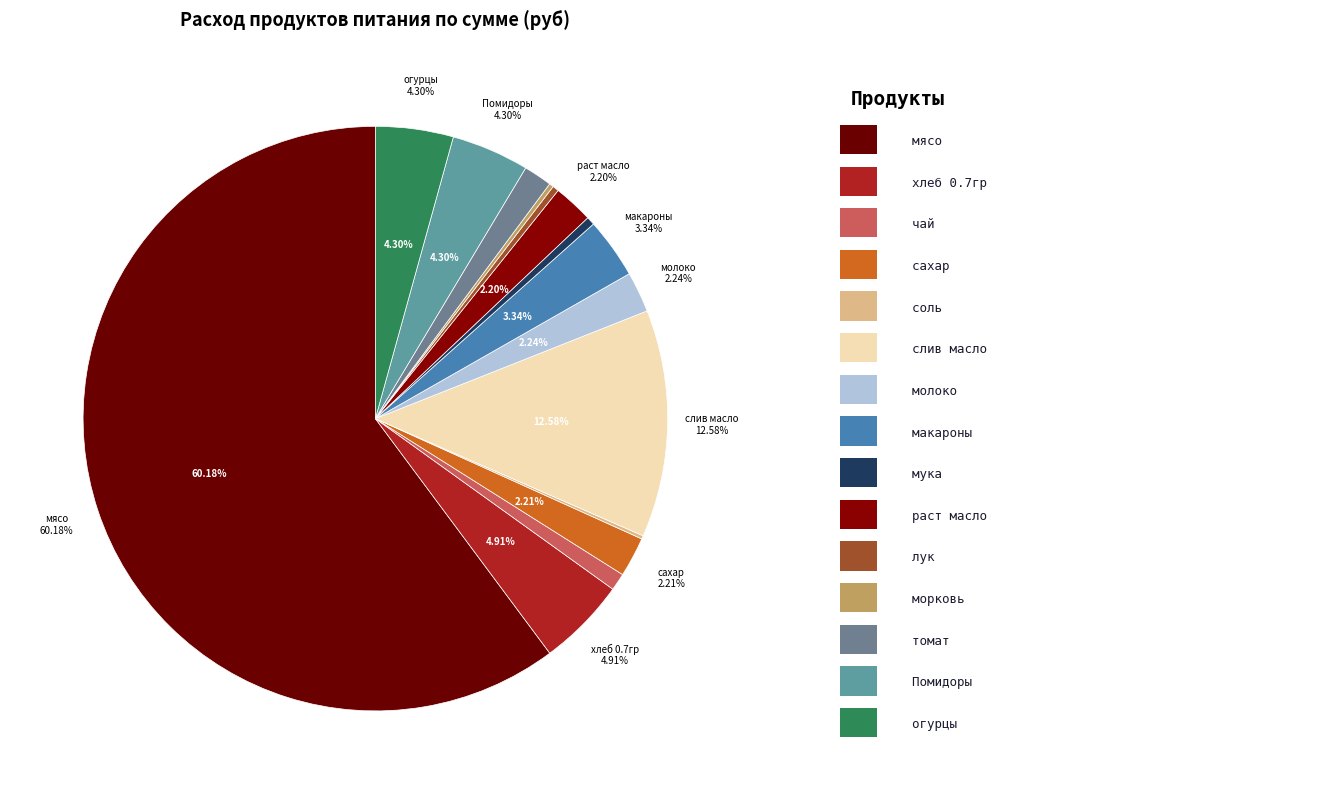

Which slice is the smallest?

соль